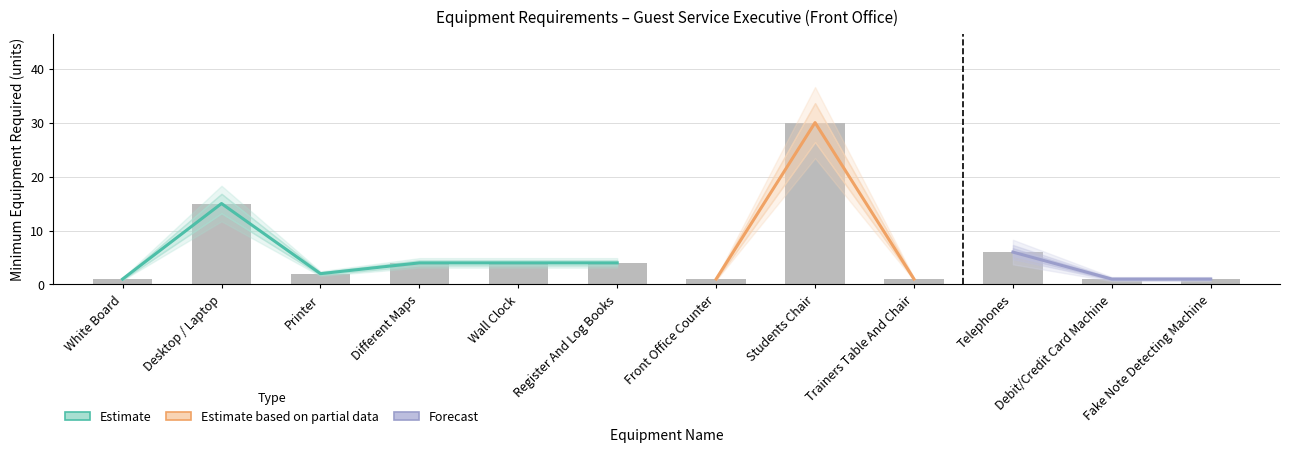

Where is the data nearest to the value 15?

Desktop / Laptop